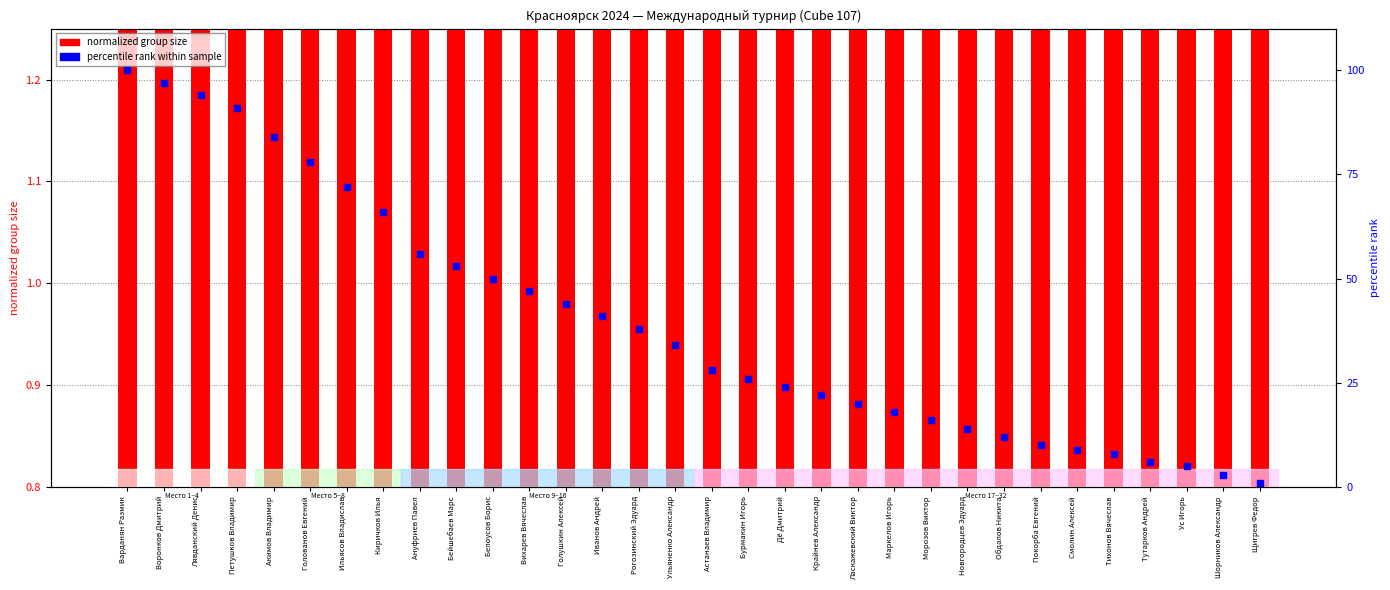

Which series has the largest total across all categories?

percentile rank within sample